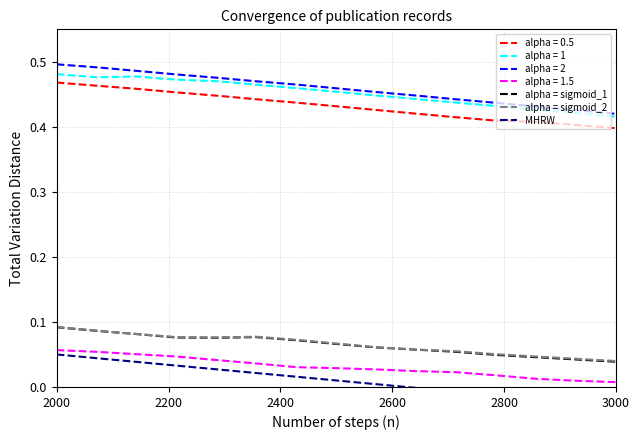

True or false: alpha = sigmoid_1 and alpha = 0.5 intersect in this chart.

False